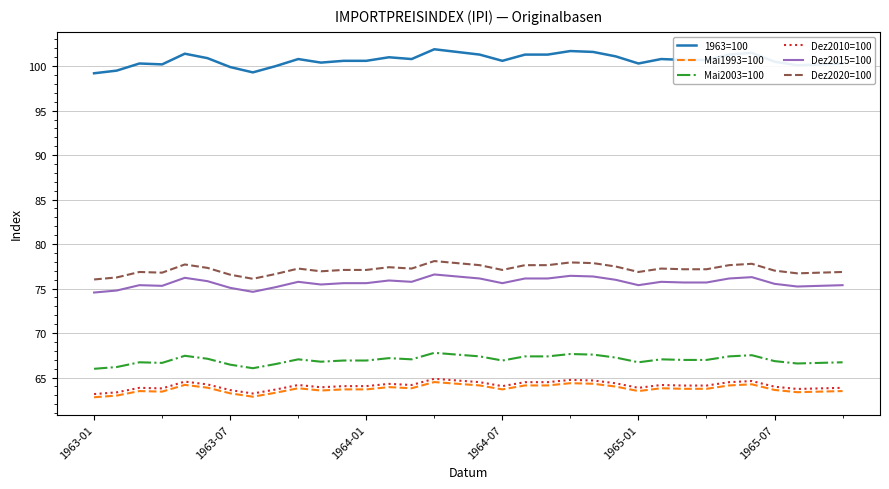

What is the lowest value of the Dez2015=100 series?

74.6